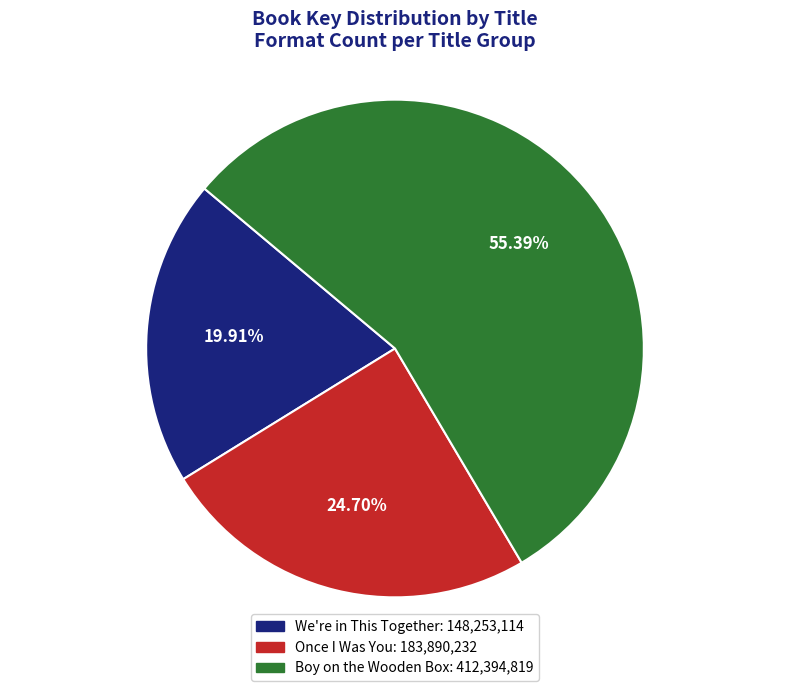

What percentage do We're in This Together and Once I Was You together represent?

44.6%